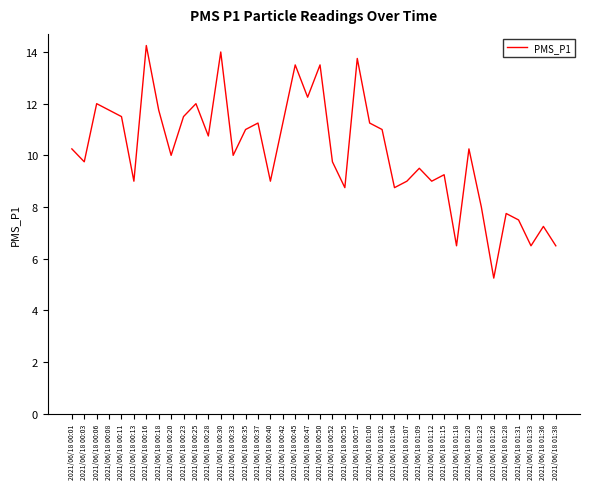

Which category has the lowest value across all series?

2021/06/18 01:26